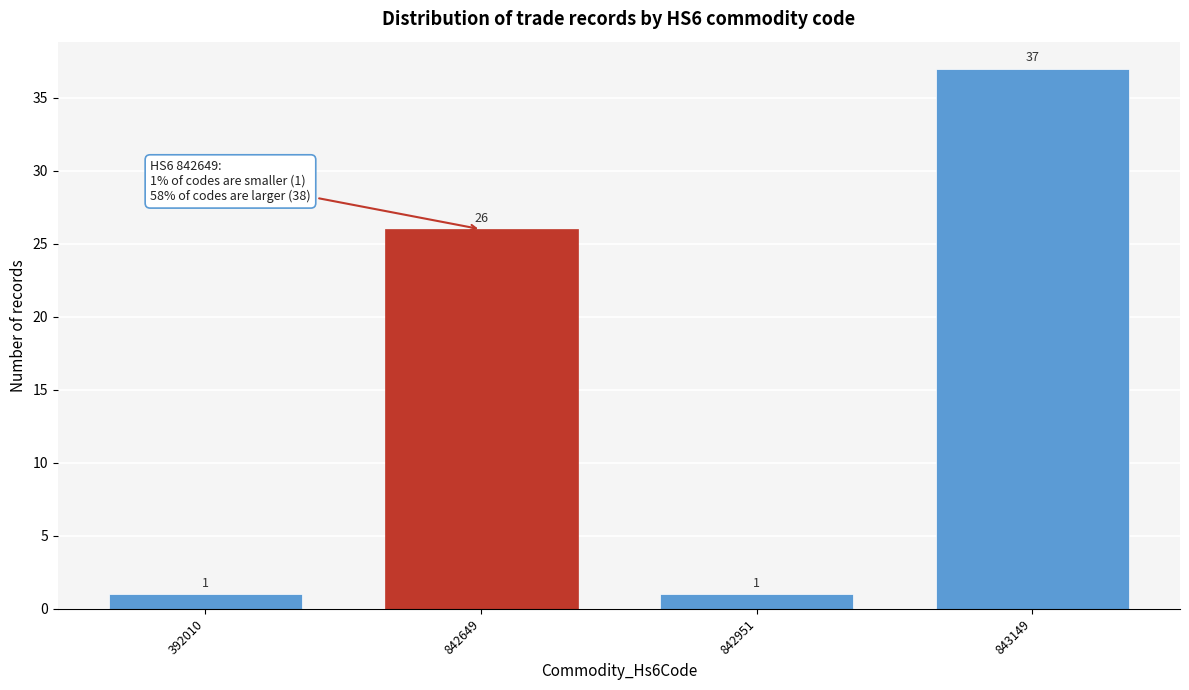

Reading right to left, list all the values displayed in this chart.

843149=37	842951=1	842649=26	392010=1